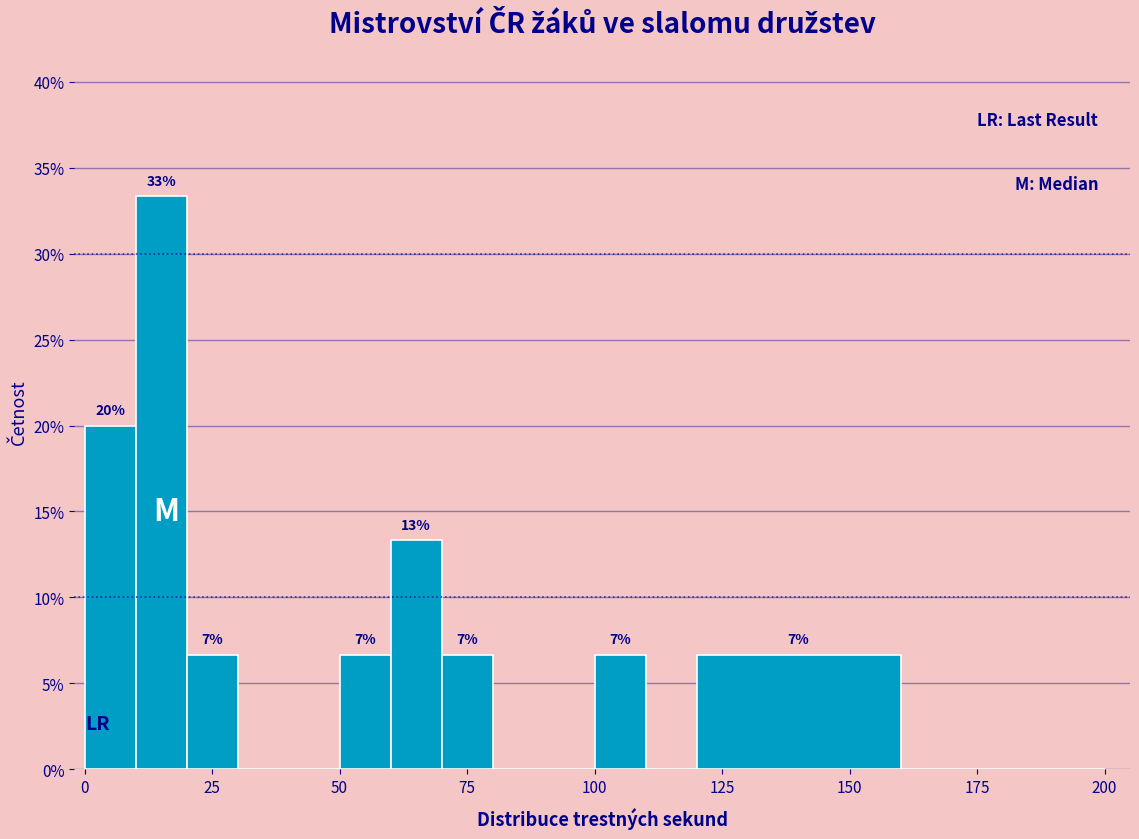

Read against the x-axis, roughly where is the centre of the tallest bar?

15